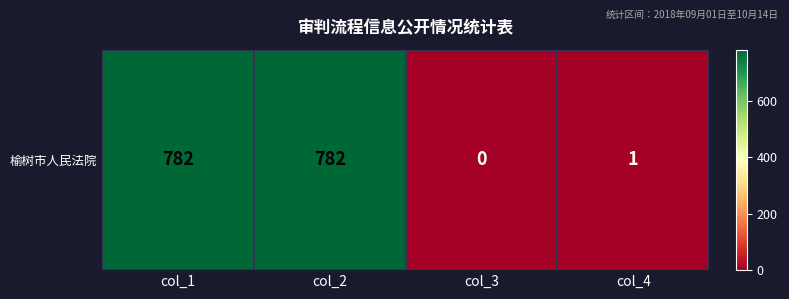

Rank the categories by value from highest to lowest.

col_1, col_2, col_4, col_3